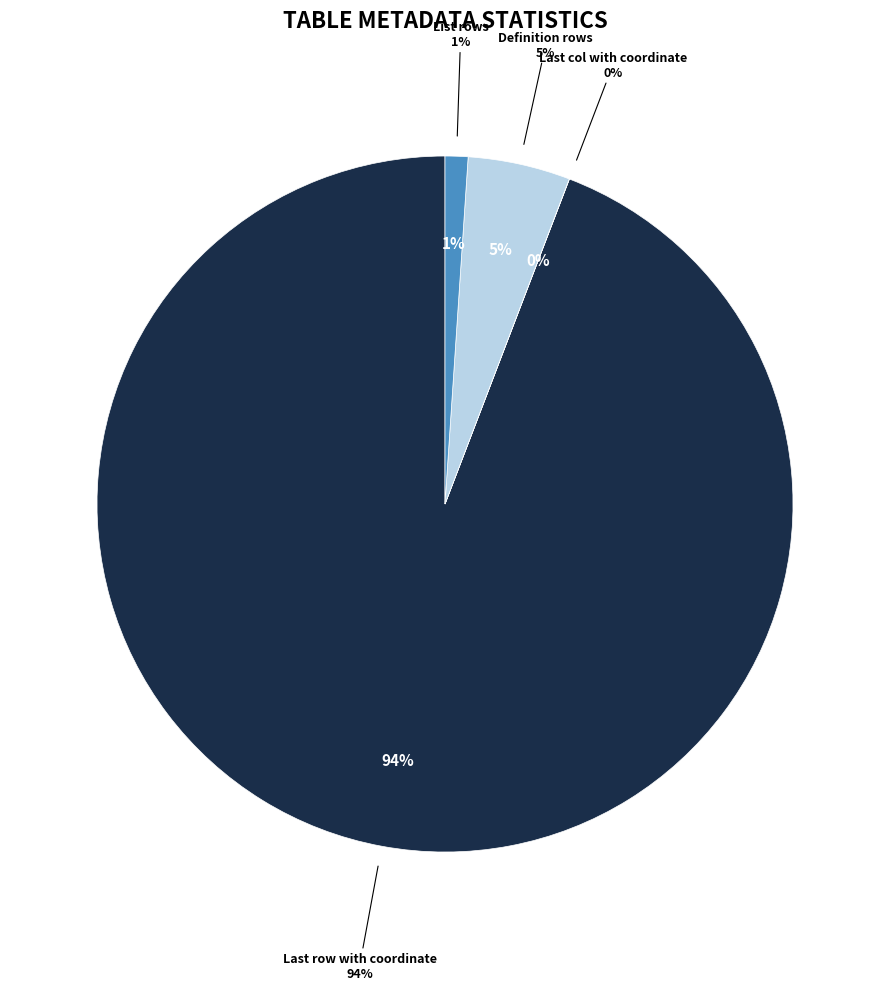

Is it true that List rows is 11% of the pie?

False